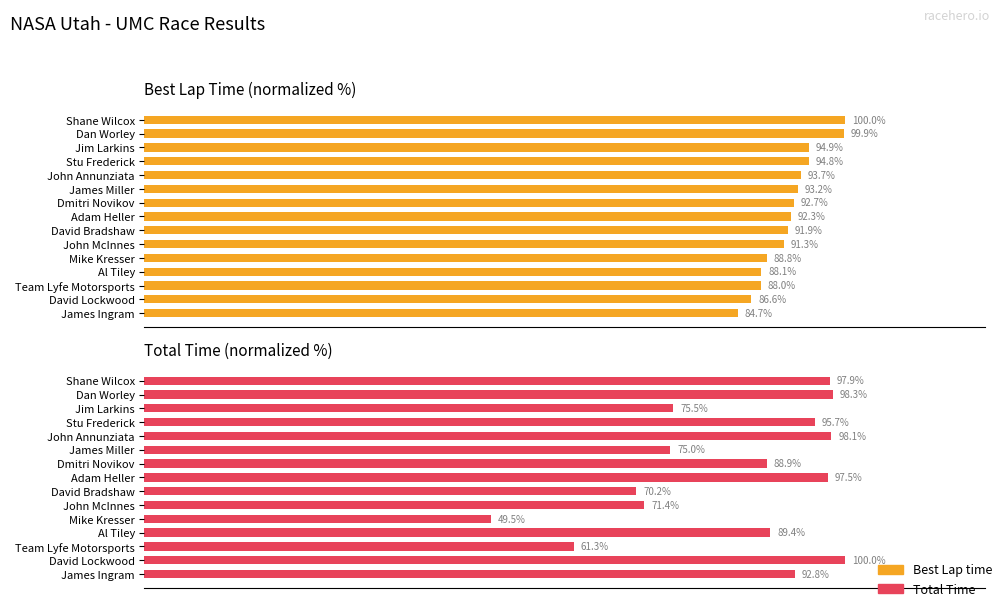

Is it true that Total Time equals 60.0 at Dmitri Novikov?

False